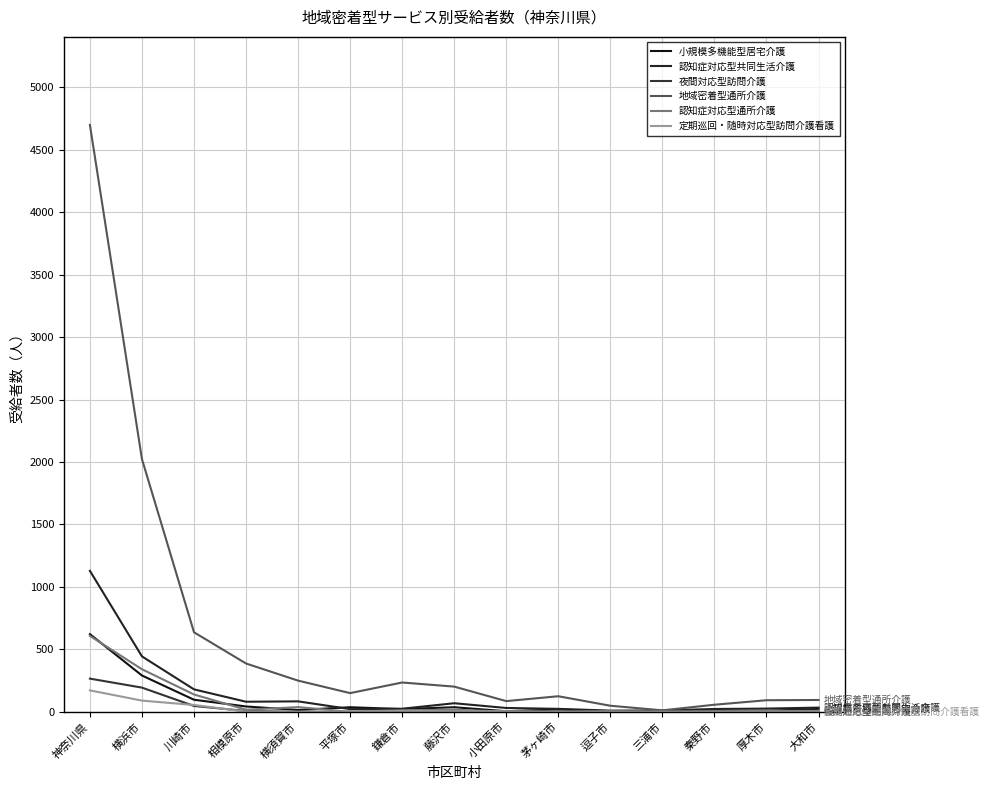

Between 三浦市 and 茅ヶ崎市, which is larger?

茅ヶ崎市